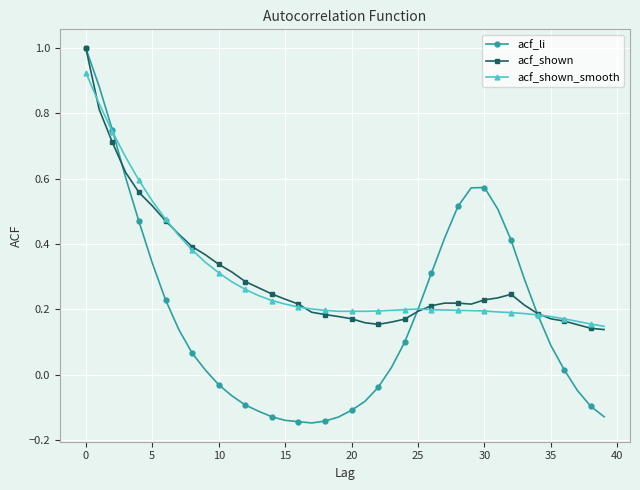

What is the highest value of the acf_shown series?

1.0